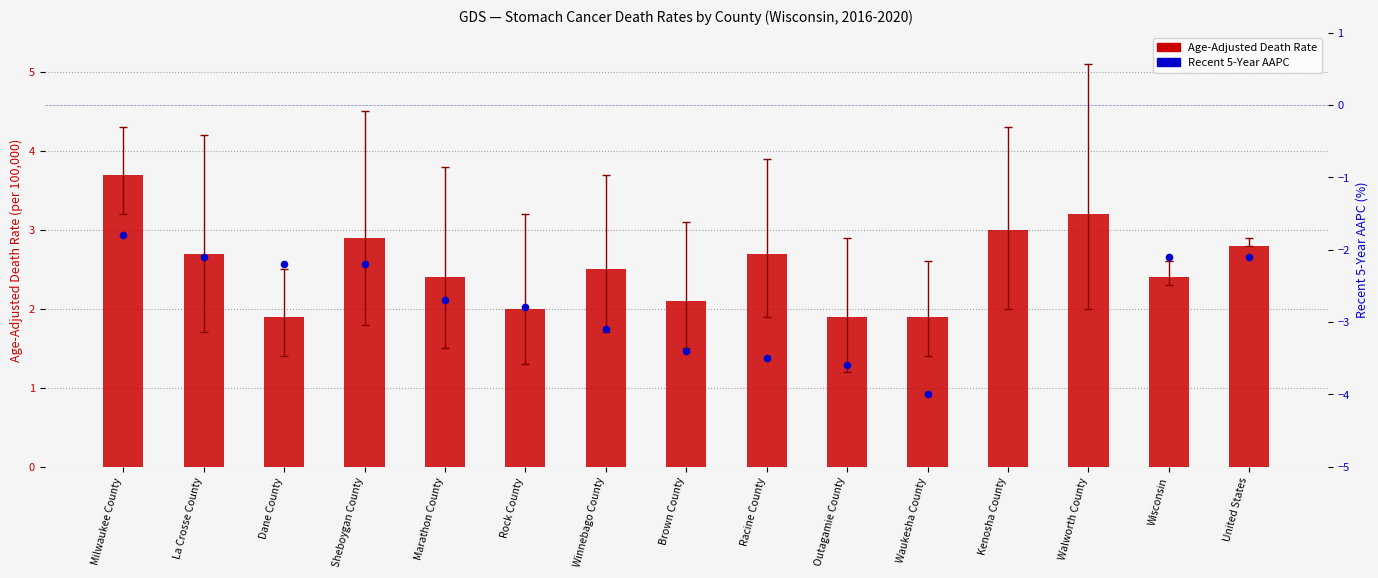

Between Winnebago County and Rock County, which is larger?

Winnebago County